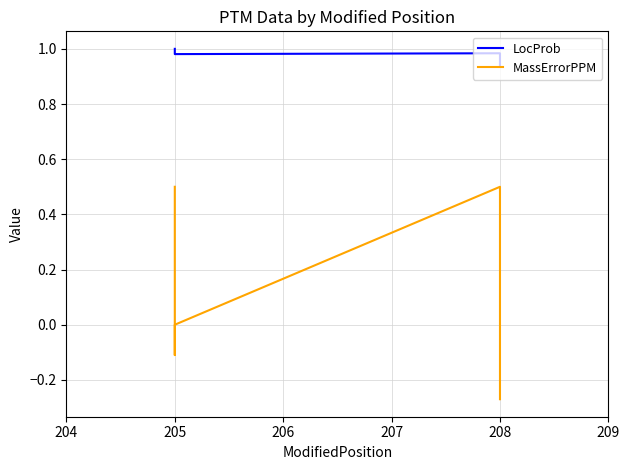

True or false: LocProb has a value of 1.6 at 208.

False